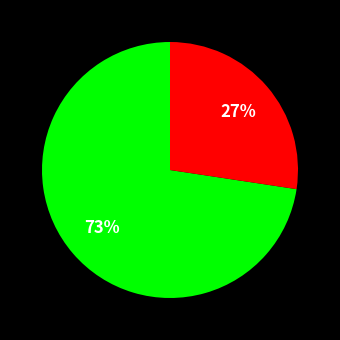

Is there a majority slice in this chart?

Yes